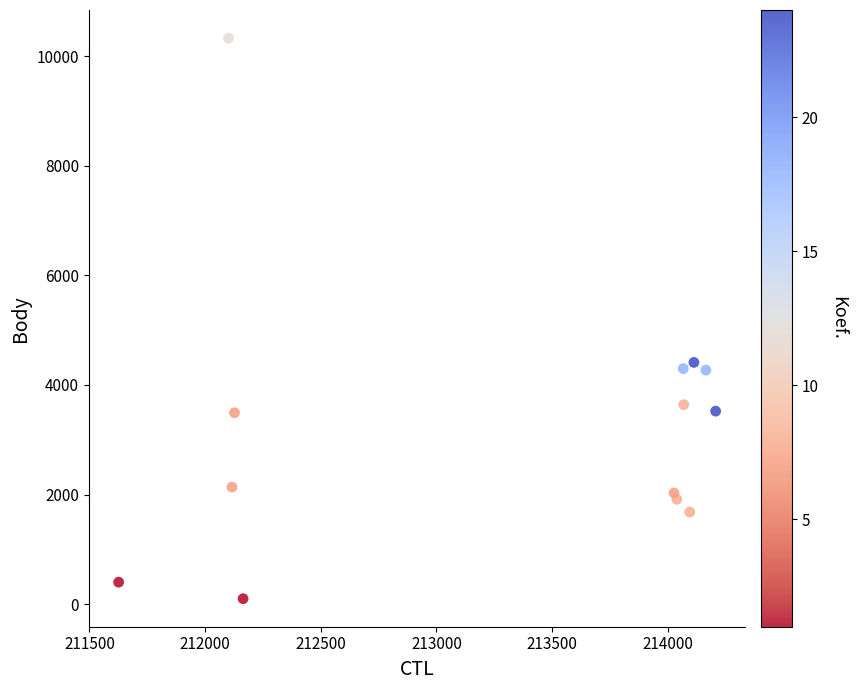

What Y value in the scatter plot is closest to 5214?

4411